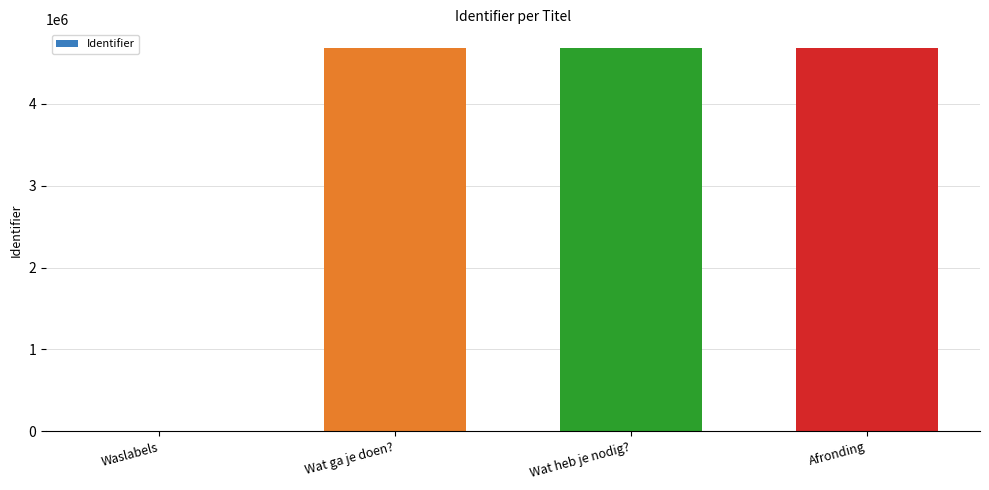

What is the maximum value shown in the chart?

4678830